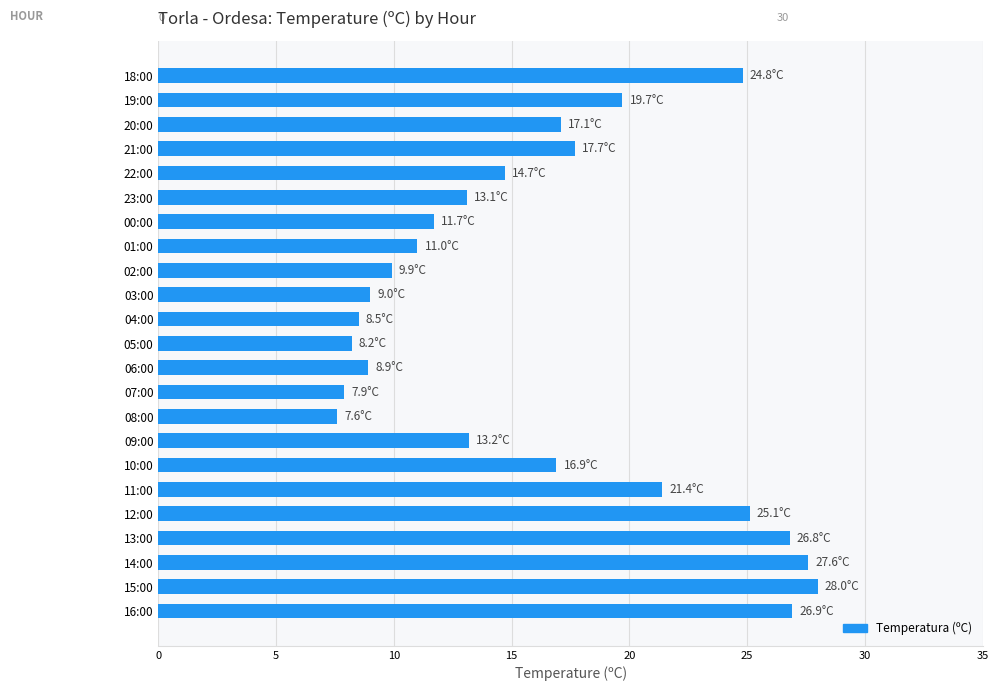

Approximately how many times larger is the value at 15:00 compared to 04:00?

3.3